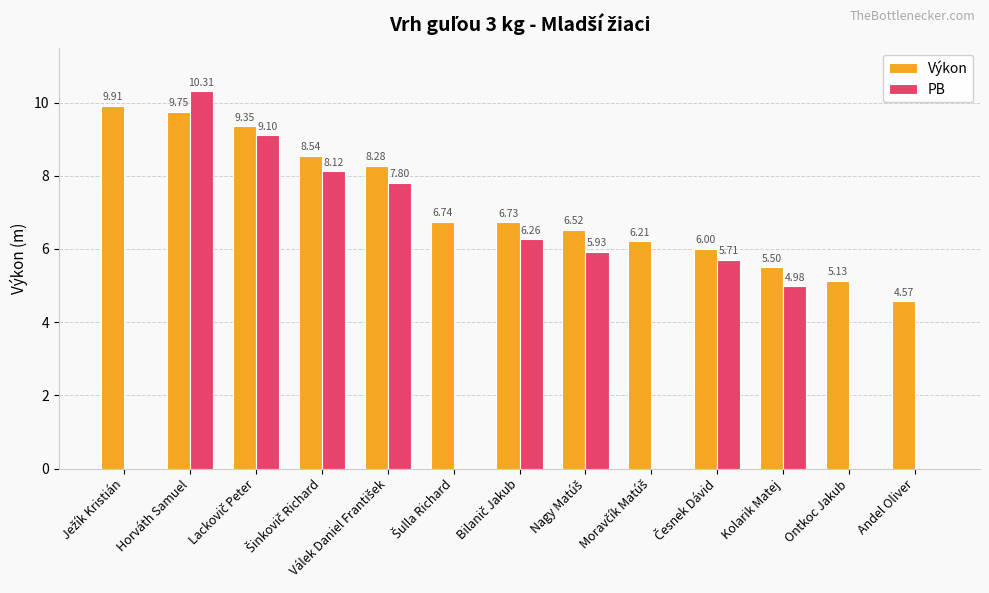

Does the chart contain stacked bars?

No